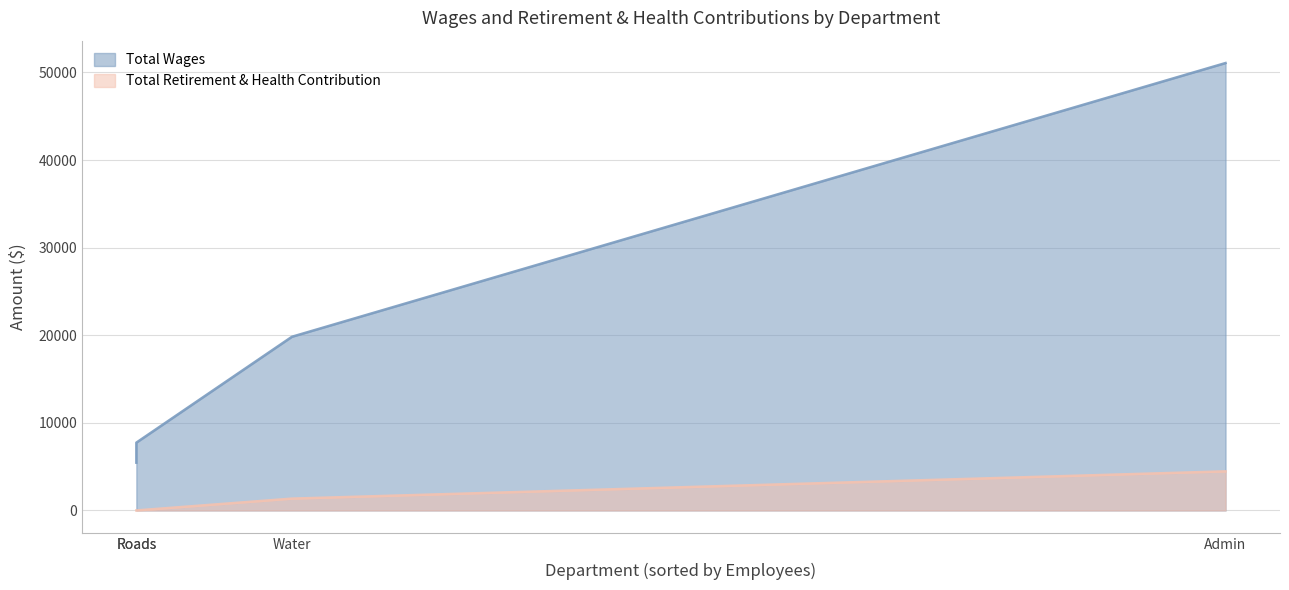

What is the maximum value for Total Retirement & Health Contribution?

4461